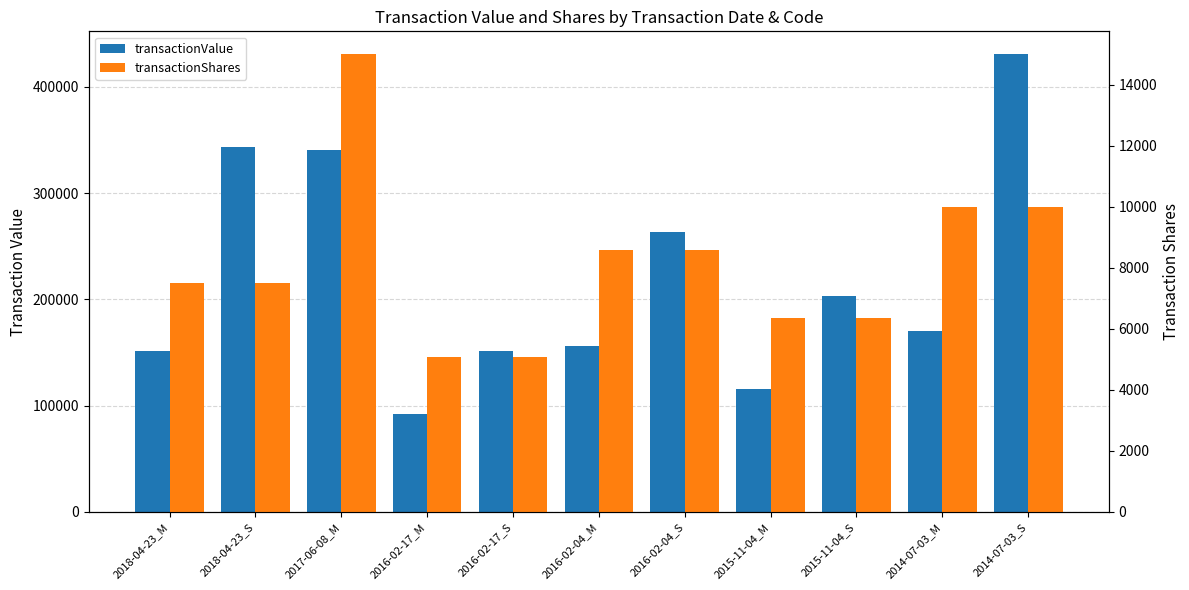

At which category is the sum across all series the highest?

2014-07-03_S